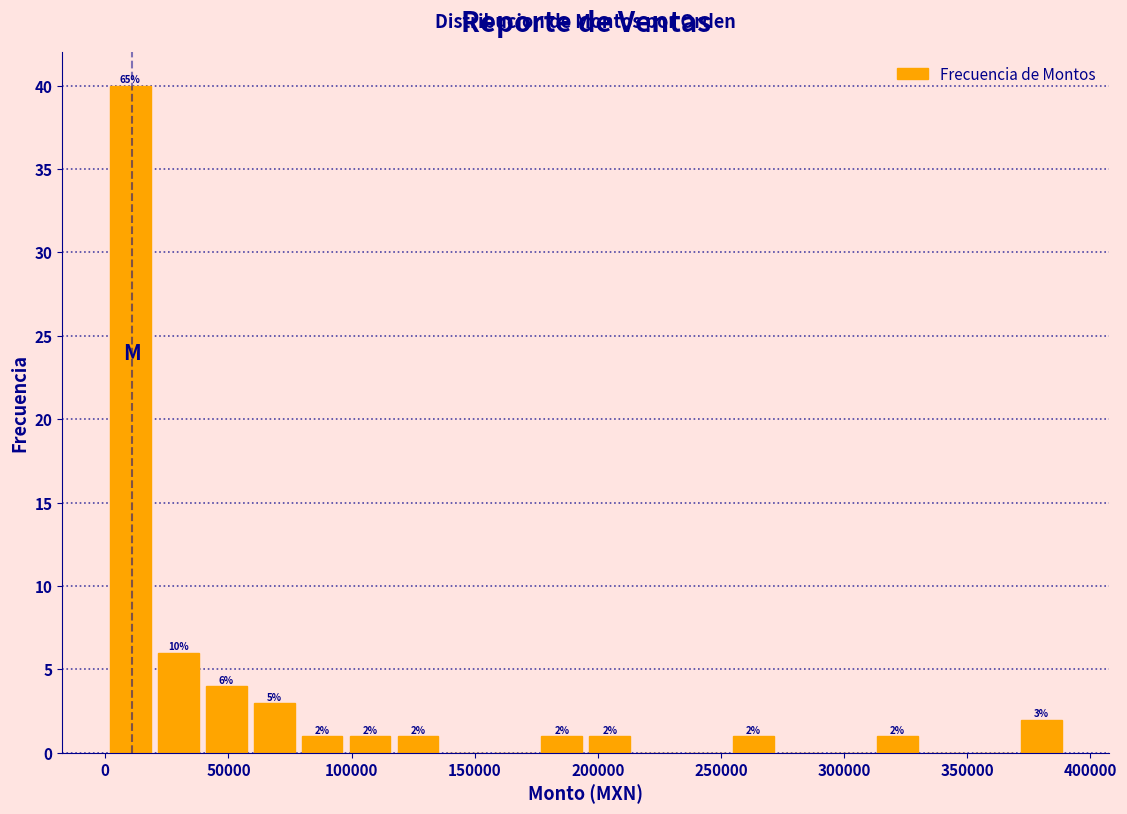

Read against the x-axis, roughly where is the centre of the tallest bar?

10000